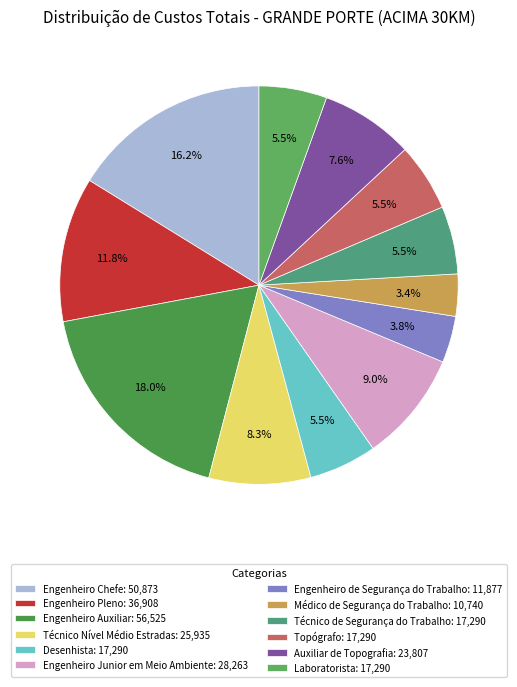

Is there a majority slice in this chart?

No